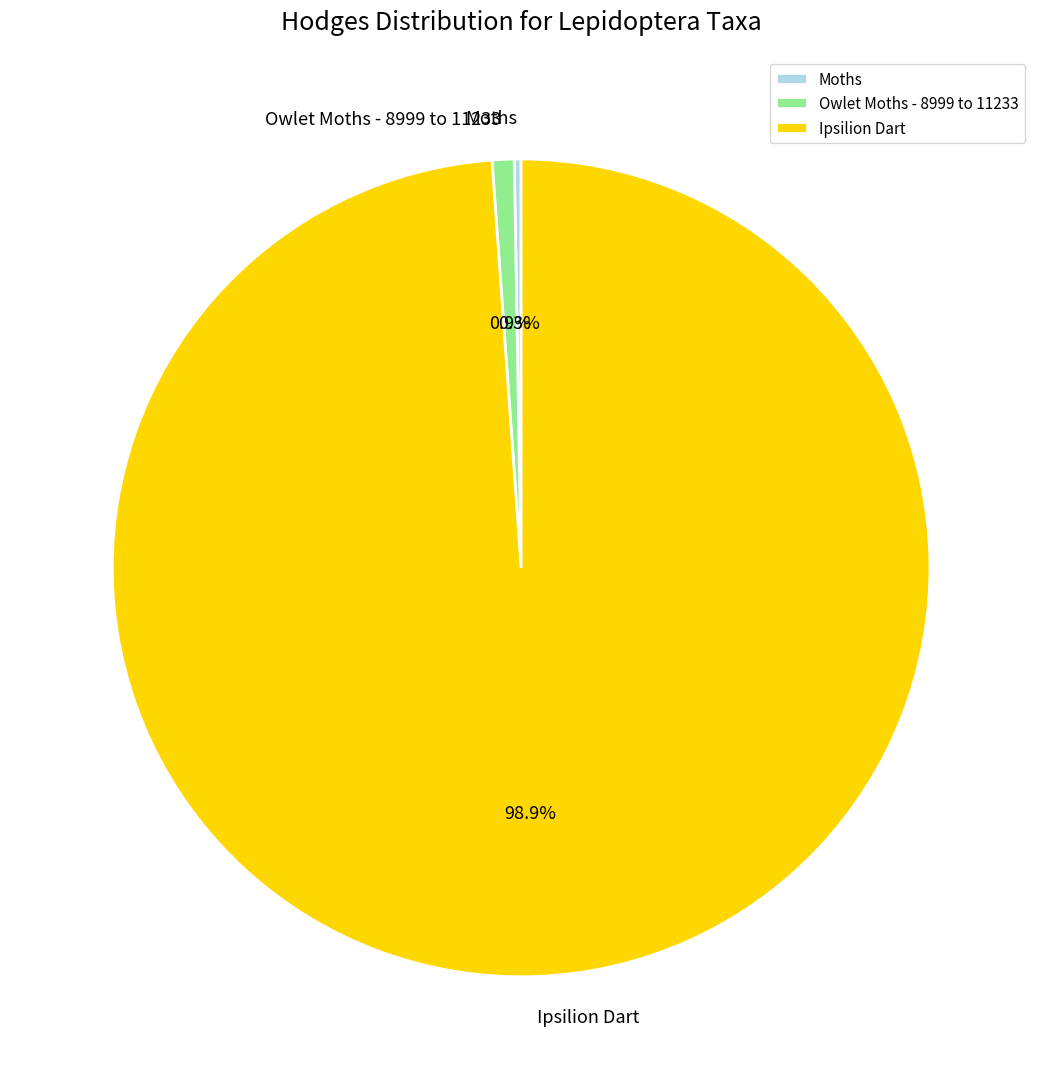

To the nearest percent, what portion does Ipsilion Dart represent?

99%